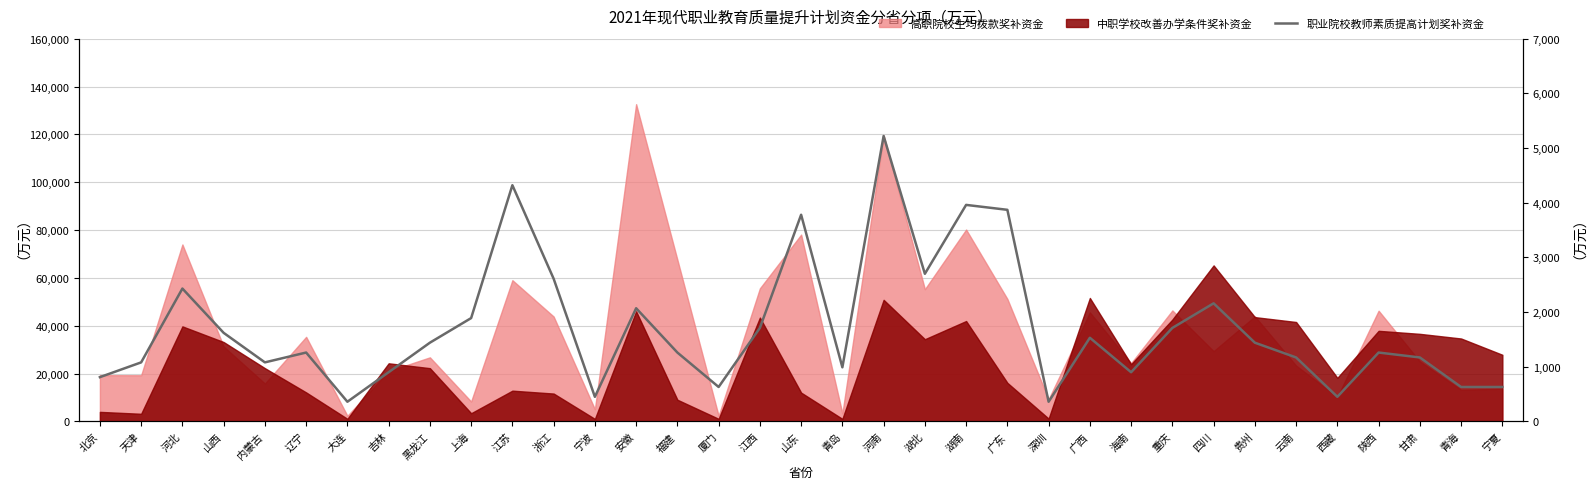

True or false: there are more than 1 points higher than both neighbors.

True